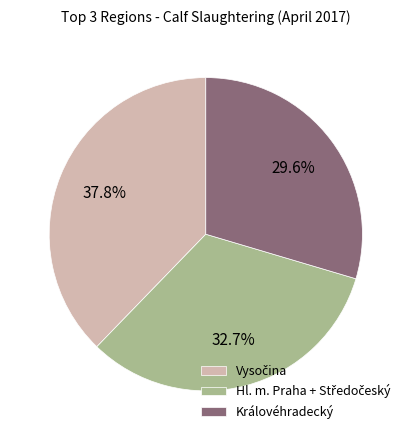

Which category has the smallest portion of the pie?

Královéhradecký